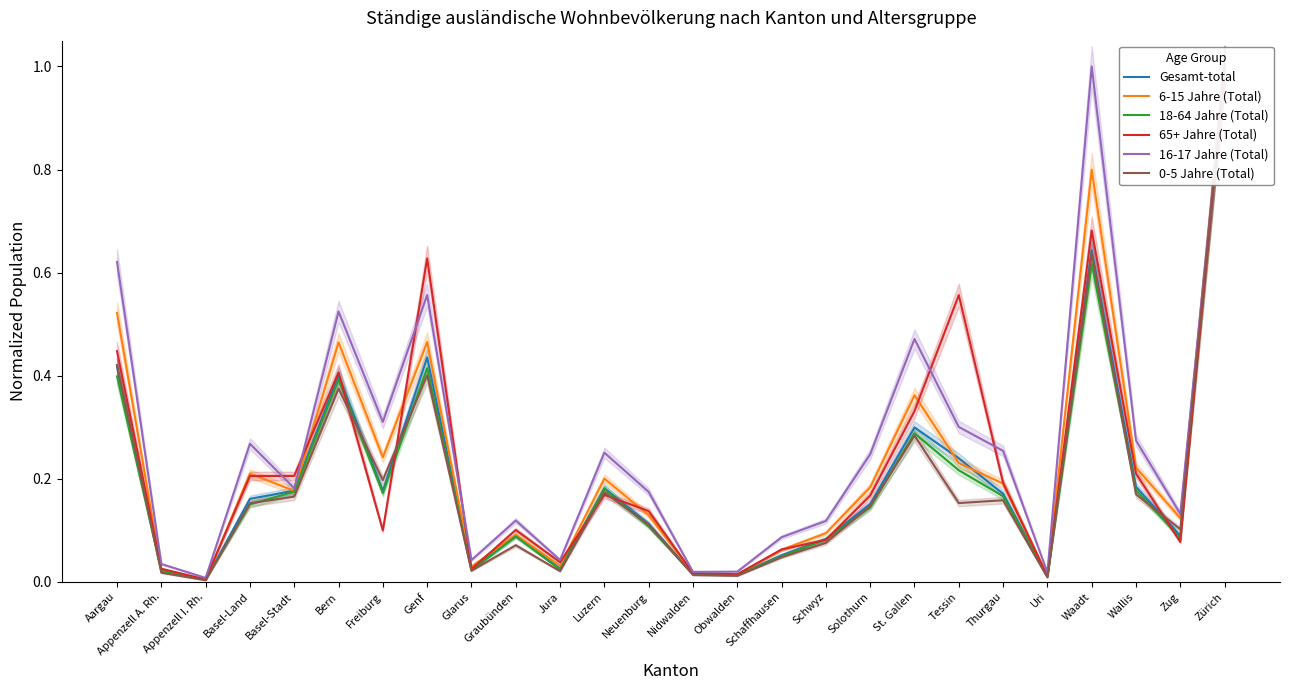

The value of 16-17 Jahre (Total) at Bern is 0.2. True or false?

False